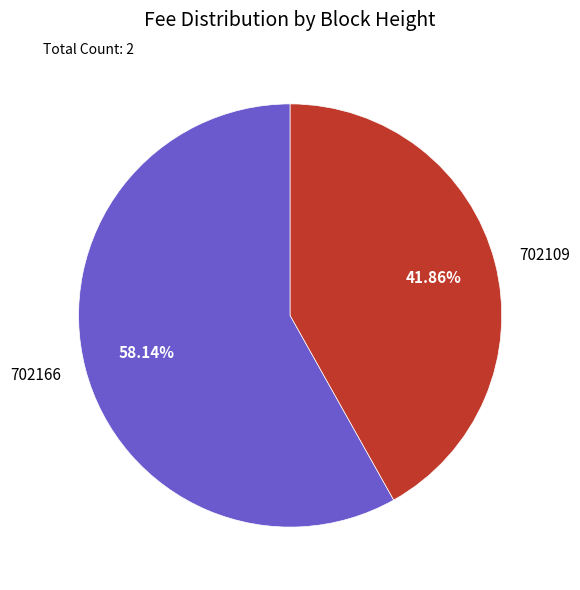

How many segments does this pie chart have?

2